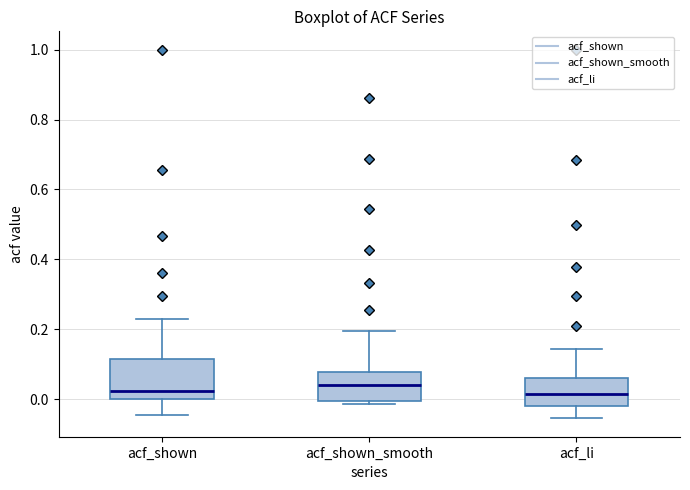

Comparing the boxes themselves (not the whiskers), which one is the tallest?

acf_shown